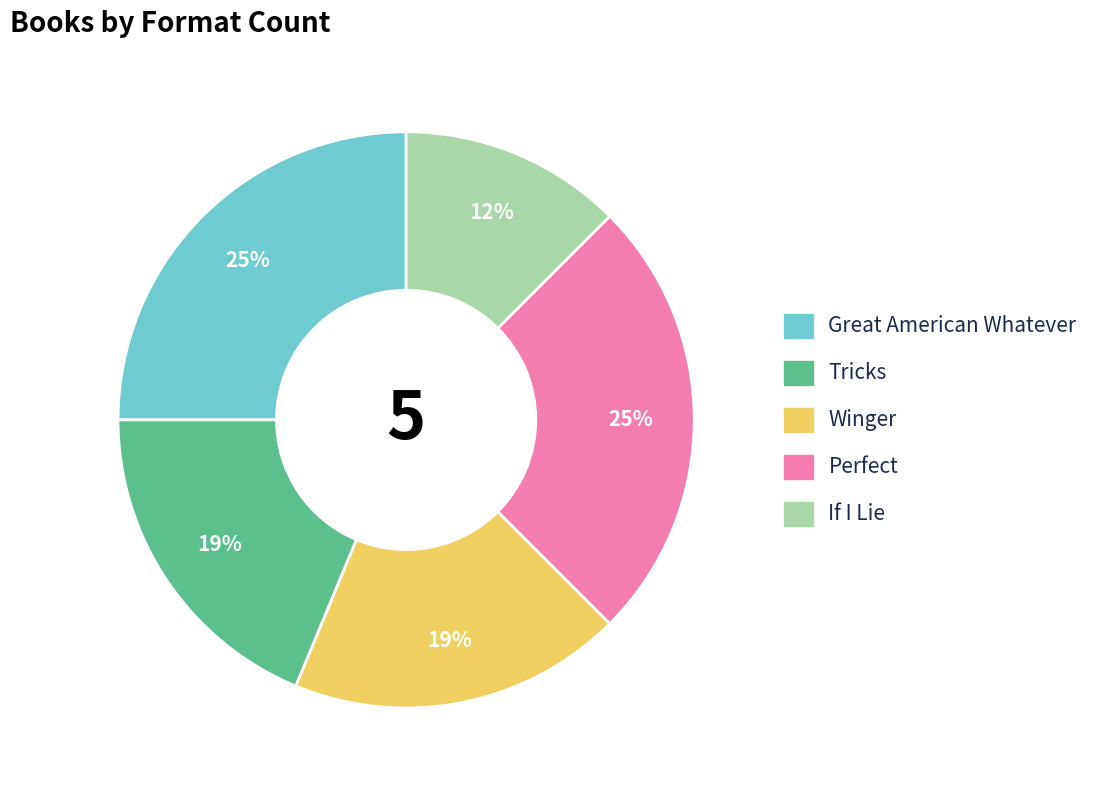

Count the number of slices in the pie.

5